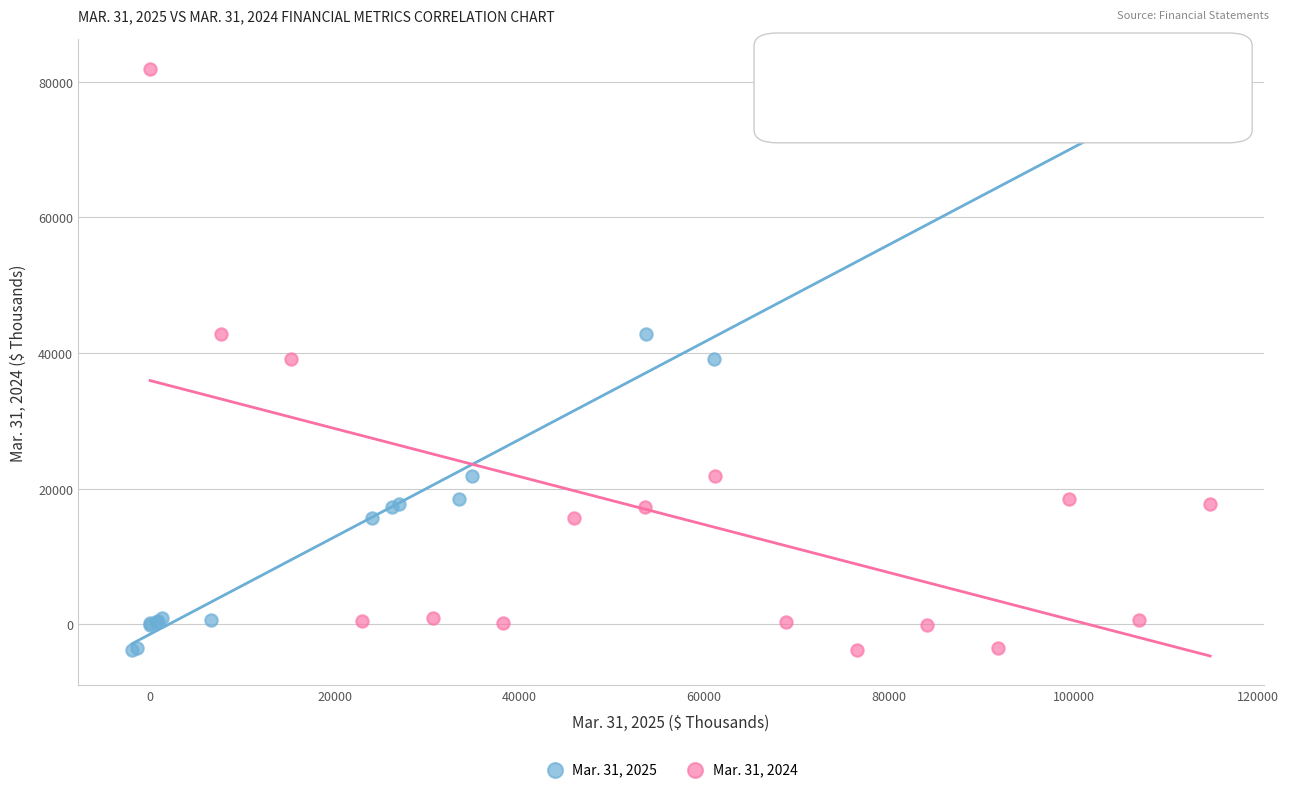

What are all the series names shown in the legend?

Mar. 31, 2025, Mar. 31, 2024